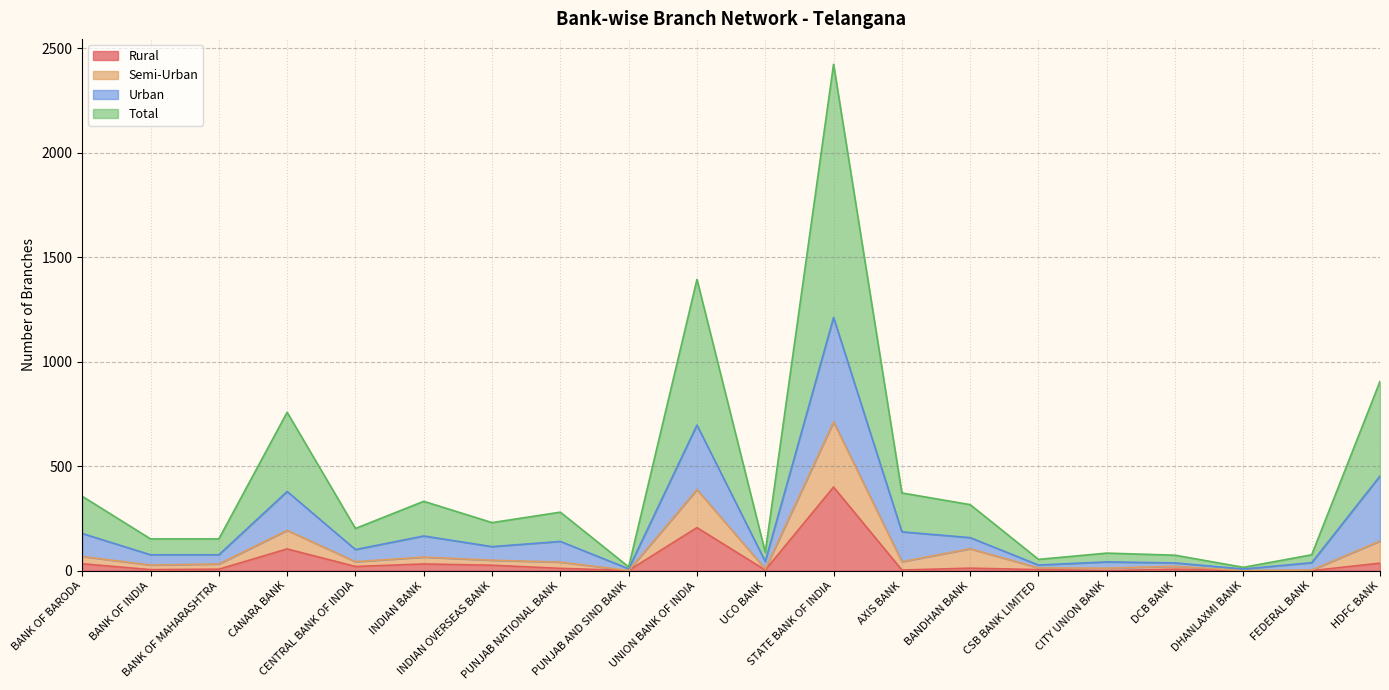

Which series has the largest total across all categories?

Total